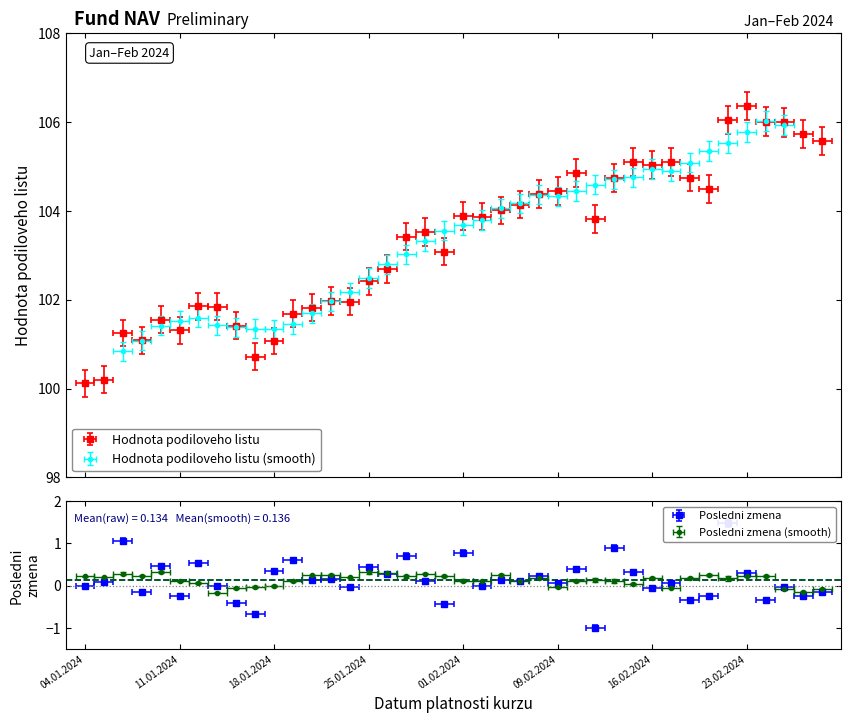

Which has a higher value, 01.02.2024 or 10.01.2024?

01.02.2024